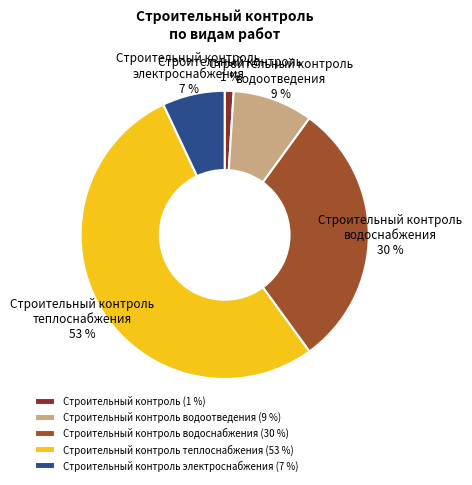

The Строительный контроль водоотведения slice represents 18% of the pie. True or false?

False